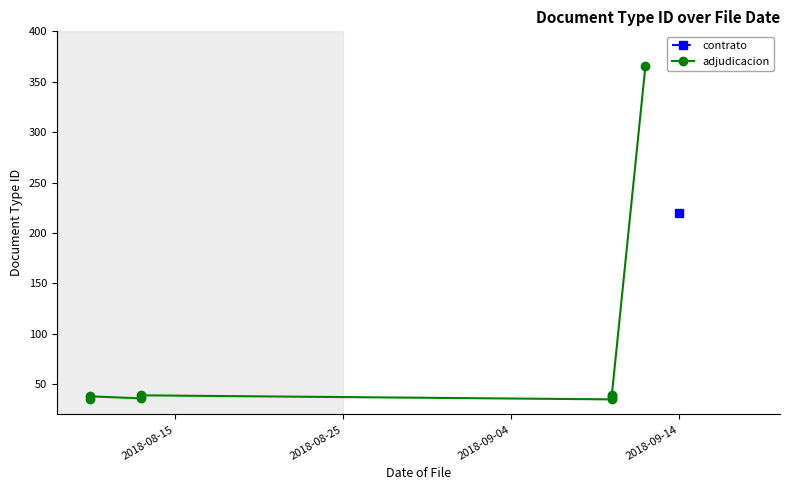

Is it true that the value at 4 is 35?

True